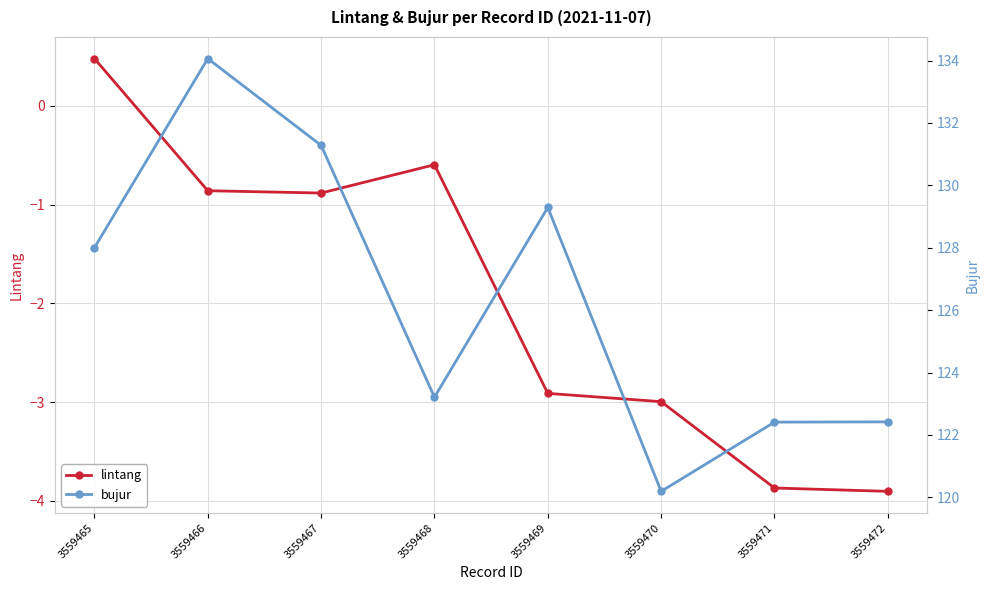

Reading left to right, extract all data points from this chart.

lintang: 0.5	-0.9	-0.9	-0.6	-2.9	-3.0	-3.9	-3.9
bujur: 128.0	134.1	131.3	123.2	129.3	120.2	122.4	122.4